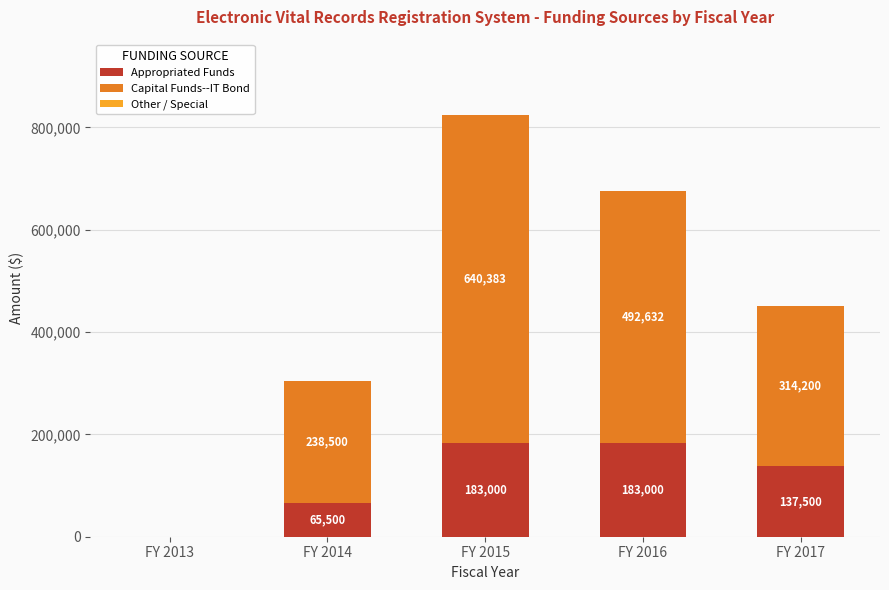

At which label does Appropriated Funds first exceed 137500?

FY 2015